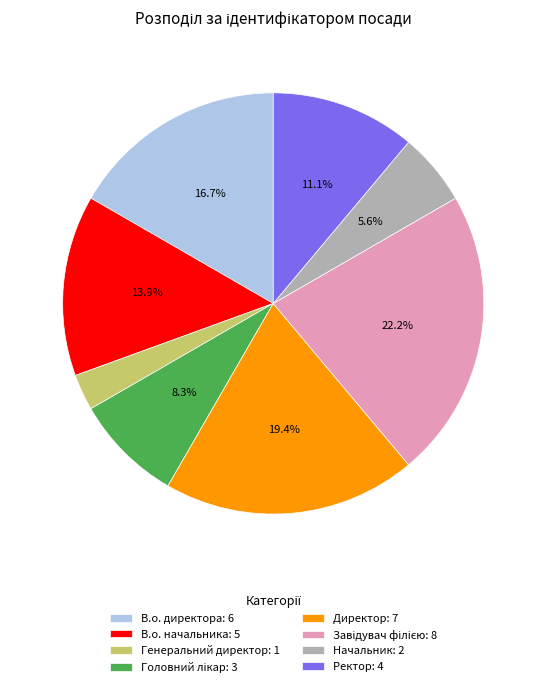

To the nearest percent, what is the difference between the largest and smallest slice percentages?

19%